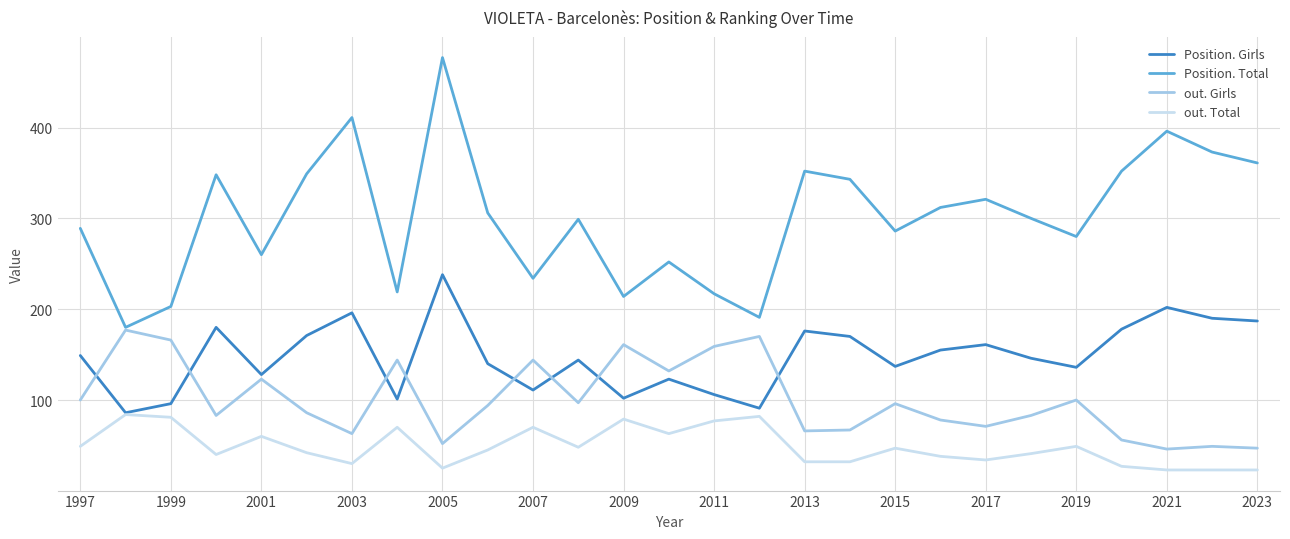

True or false: out. Girls and out. Total cross at least once.

False